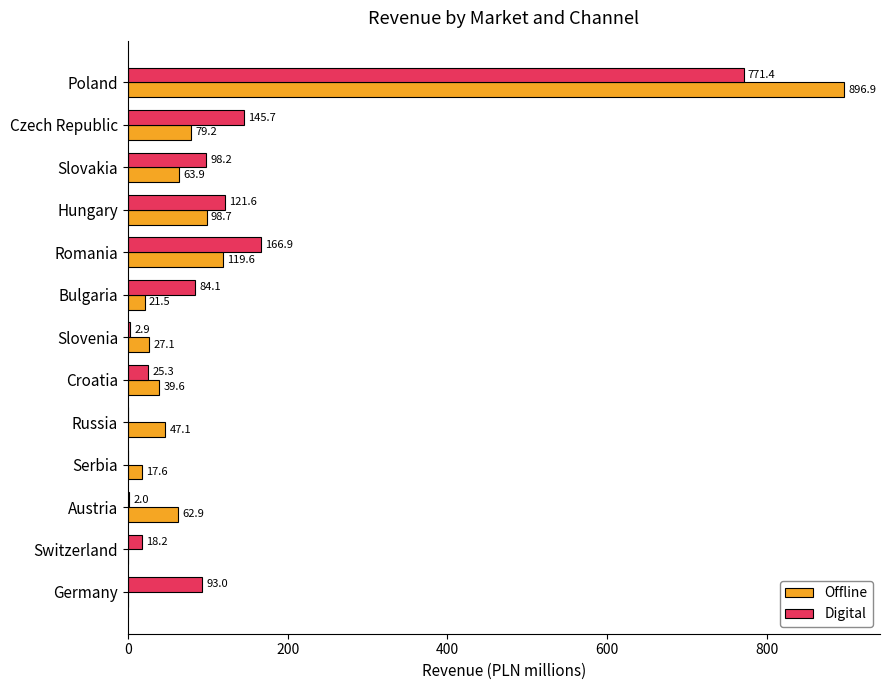

Where is Digital nearest to the value 385?

Romania